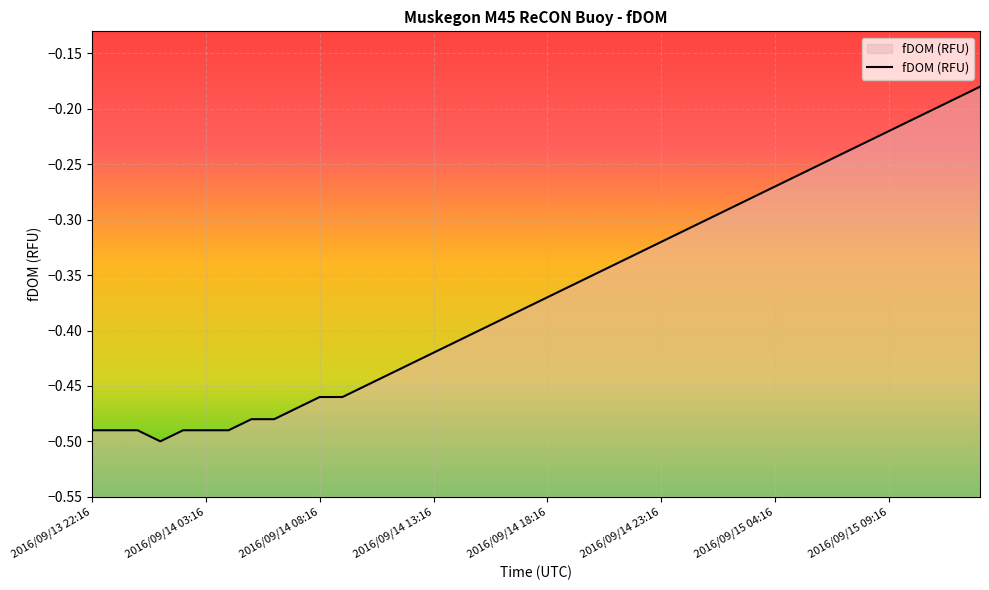

Which has a higher value, 2016/09/15 02:16 or 2016/09/14 05:16?

2016/09/15 02:16